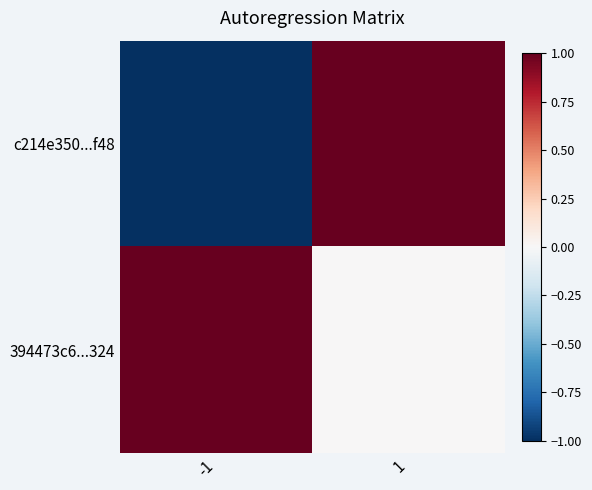

How many categories are shown in the chart?

2